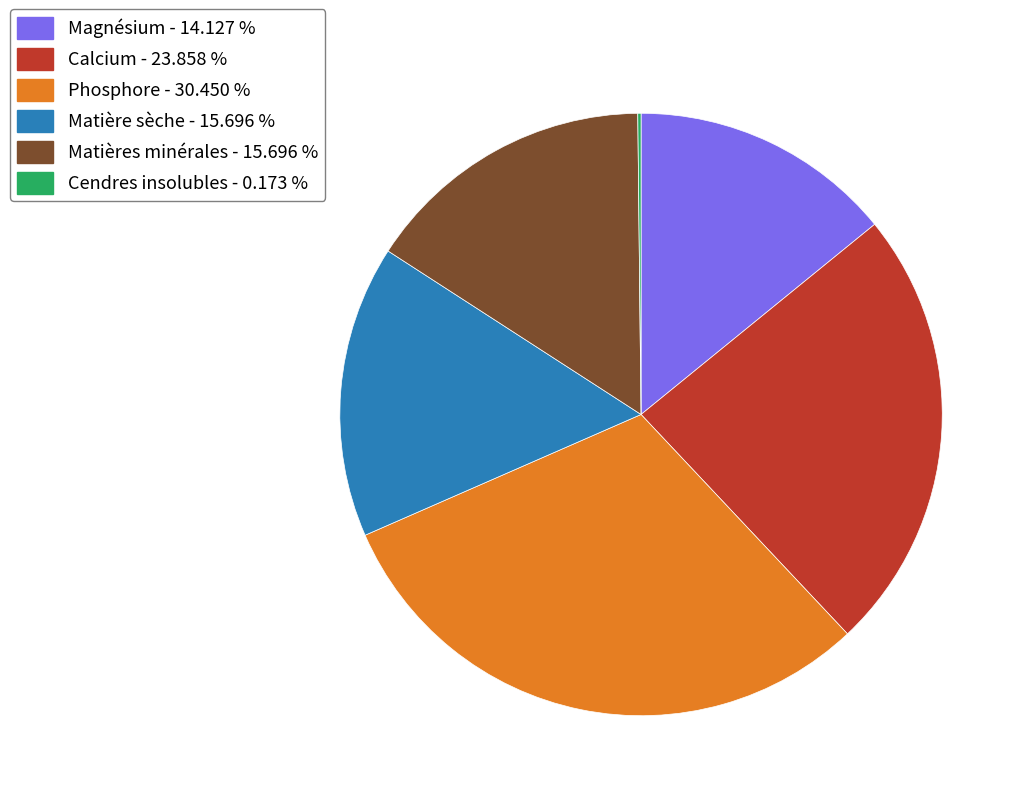

Combined, do Magnésium and Calcium account for over 50%?

No